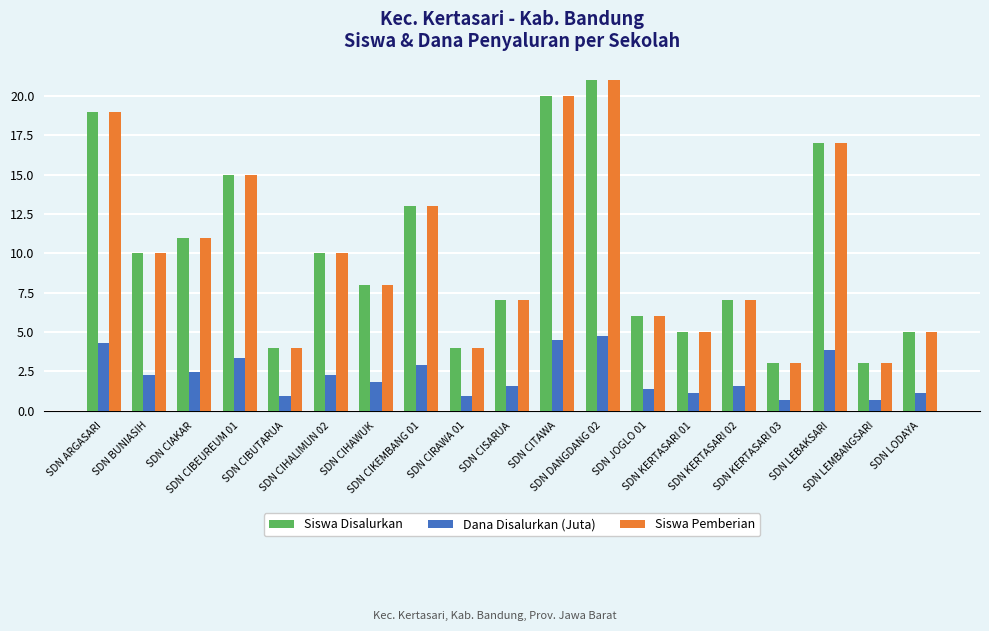

The value of Siswa Pemberian at SDN CISARUA is 9.7. True or false?

False